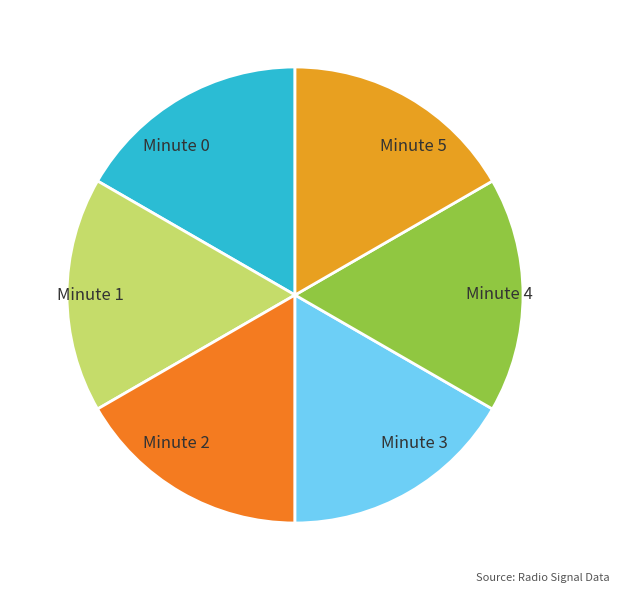

Is Minute 3 the majority of the pie?

No